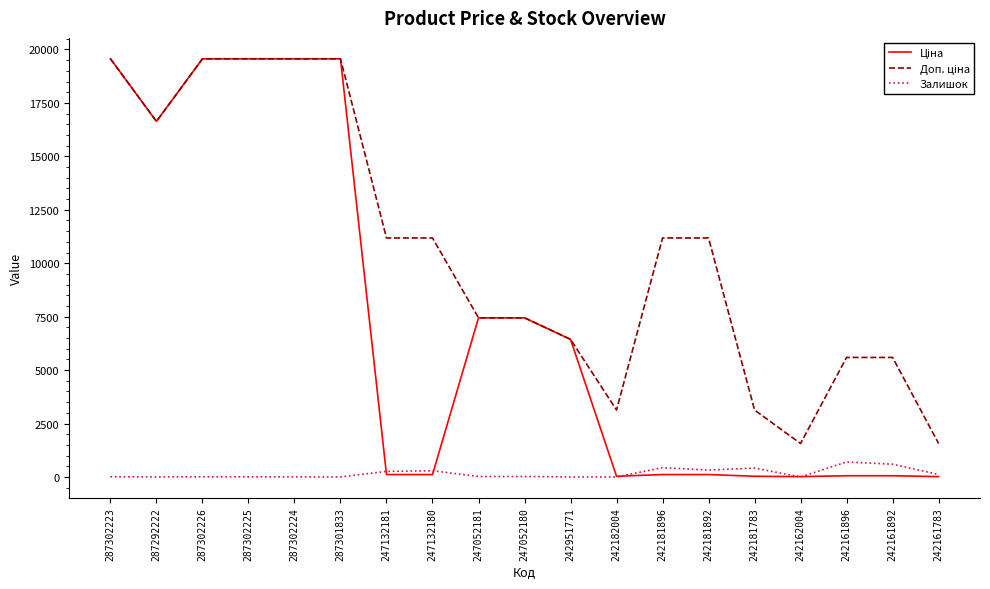

What is the greatest value displayed?

19564.9